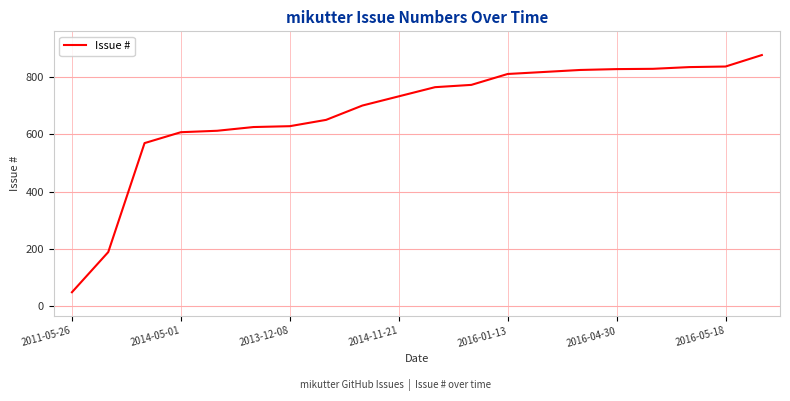

What is the greatest value displayed?

876